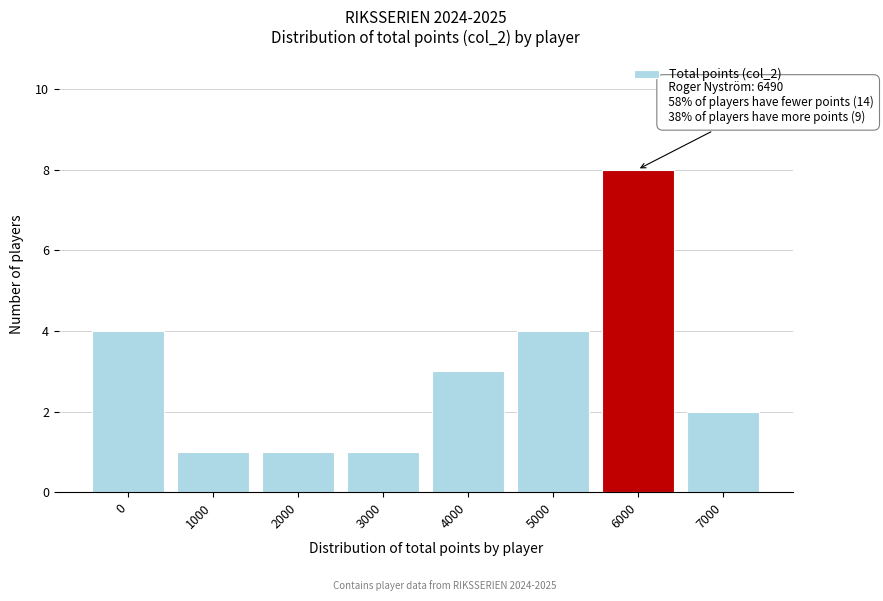

Reading right to left, transcribe all the data shown in this chart.

7000=2	6000=8	5000=4	4000=3	3000=1	2000=1	1000=1	0=4